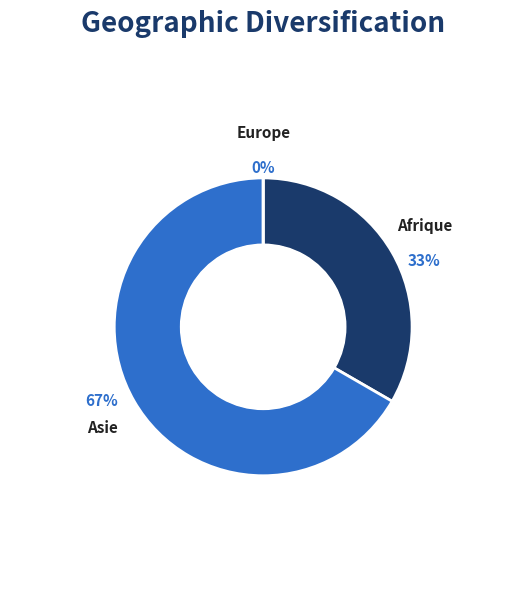

How many segments does this pie chart have?

3